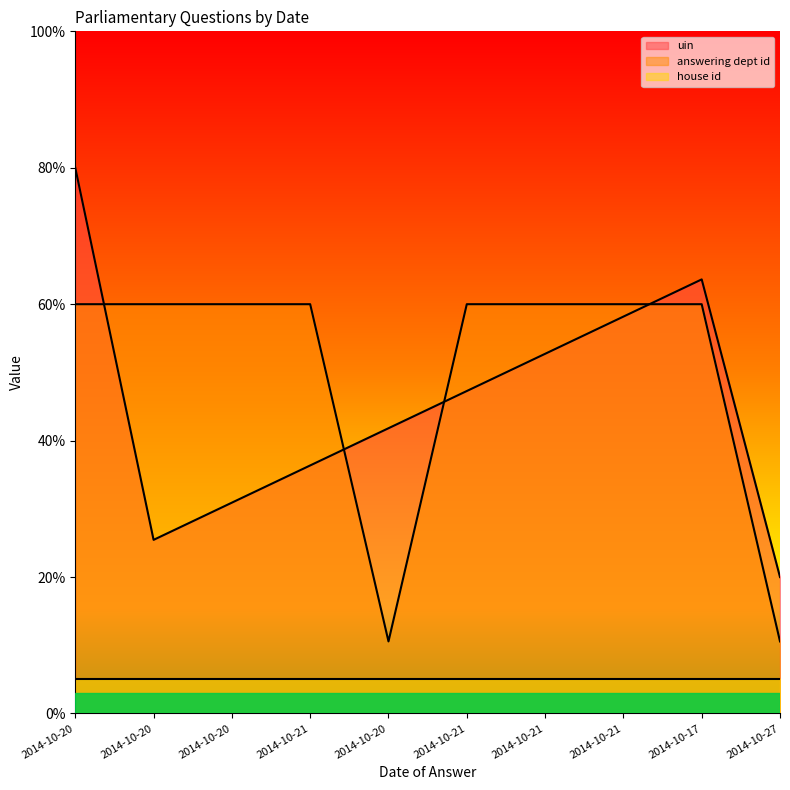

True or false: uin has more than 2 interior local peaks.

False